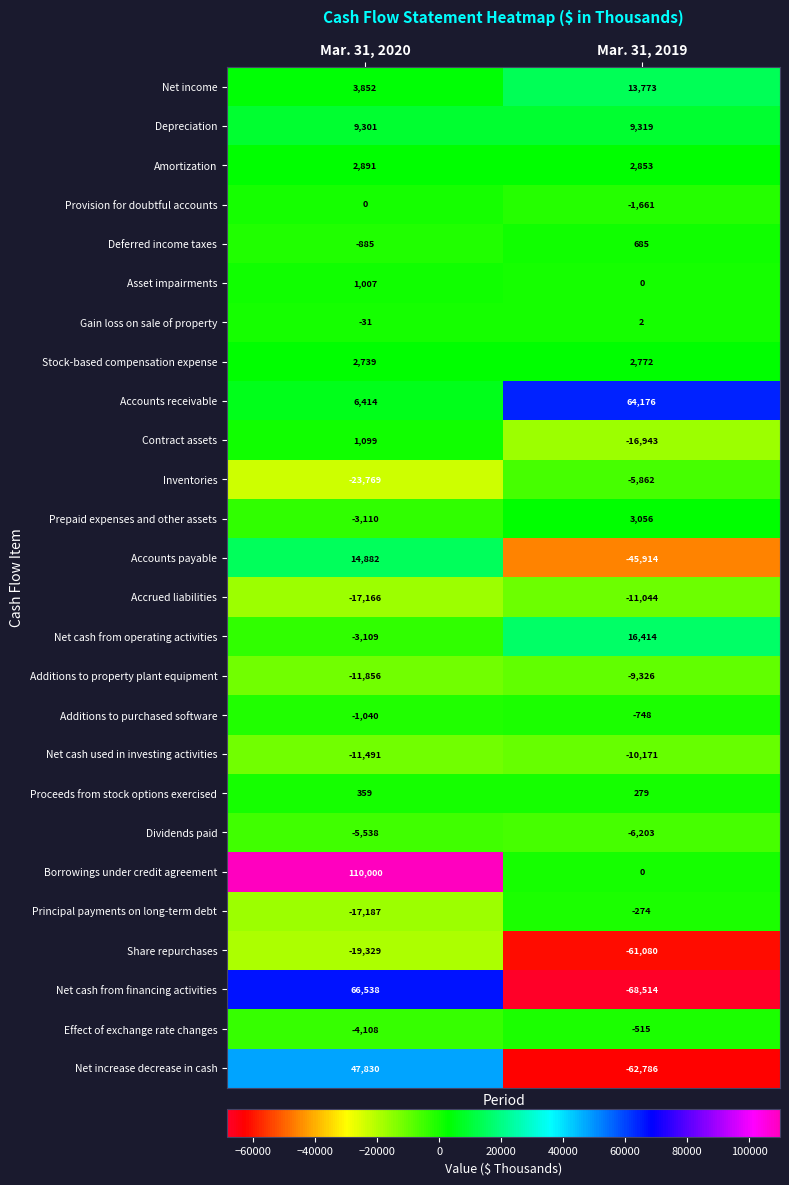

Rank the series by their maximum value, from highest to lowest.

Borrowings under credit agreement, Net cash from financing activities, Accounts receivable, Net increase decrease in cash, Net cash from operating activities, Accounts payable, Net income, Depreciation, Prepaid expenses and other assets, Amortization, Stock-based compensation expense, Contract assets, Asset impairments, Deferred income taxes, Proceeds from stock options exercised, Gain loss on sale of property, Provision for doubtful accounts, Principal payments on long-term debt, Effect of exchange rate changes, Additions to purchased software, Dividends paid, Inventories, Additions to property plant equipment, Net cash used in investing activities, Accrued liabilities, Share repurchases